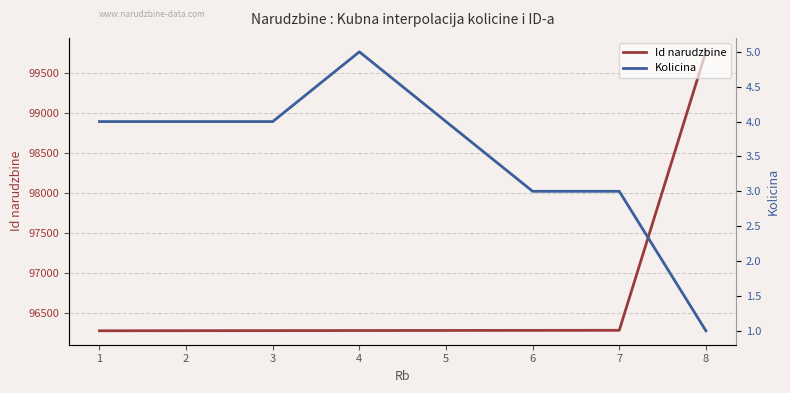

List the series in order of their overall mean, lowest first.

Kolicina, Id narudzbine